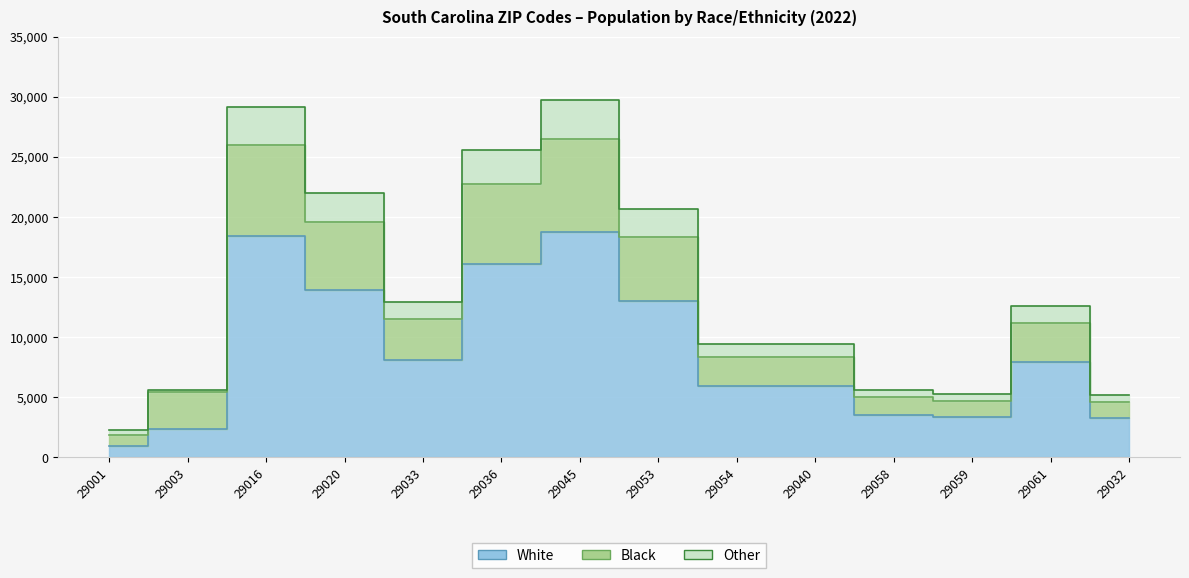

True or false: Population and Black cross at least once.

False